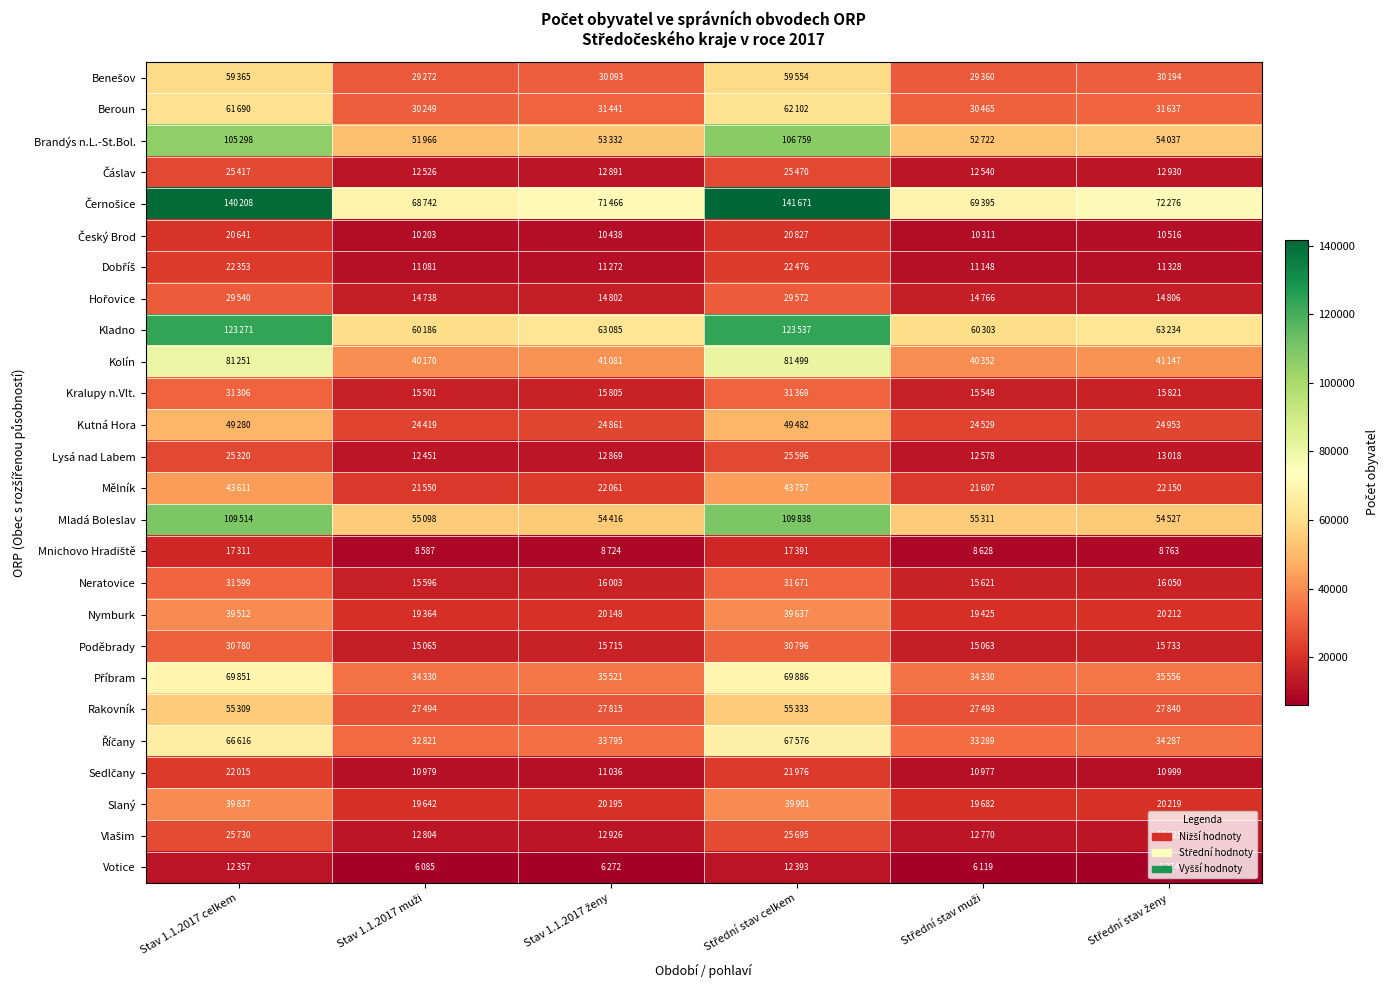

List the series in order of their peak value, highest first.

Černošice, Kladno, Mladá Boleslav, Brandýs n.L.-St.Bol., Kolín, Příbram, Říčany, Beroun, Benešov, Rakovník, Kutná Hora, Mělník, Slaný, Nymburk, Neratovice, Kralupy n.Vlt., Poděbrady, Hořovice, Vlašim, Lysá nad Labem, Čáslav, Dobříš, Sedlčany, Český Brod, Mnichovo Hradiště, Votice